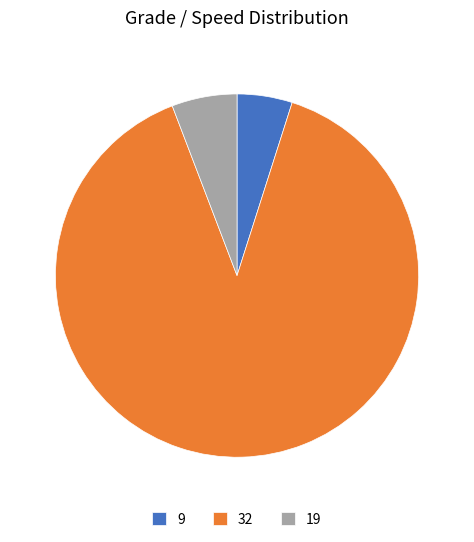

What is the largest slice in the pie chart?

32